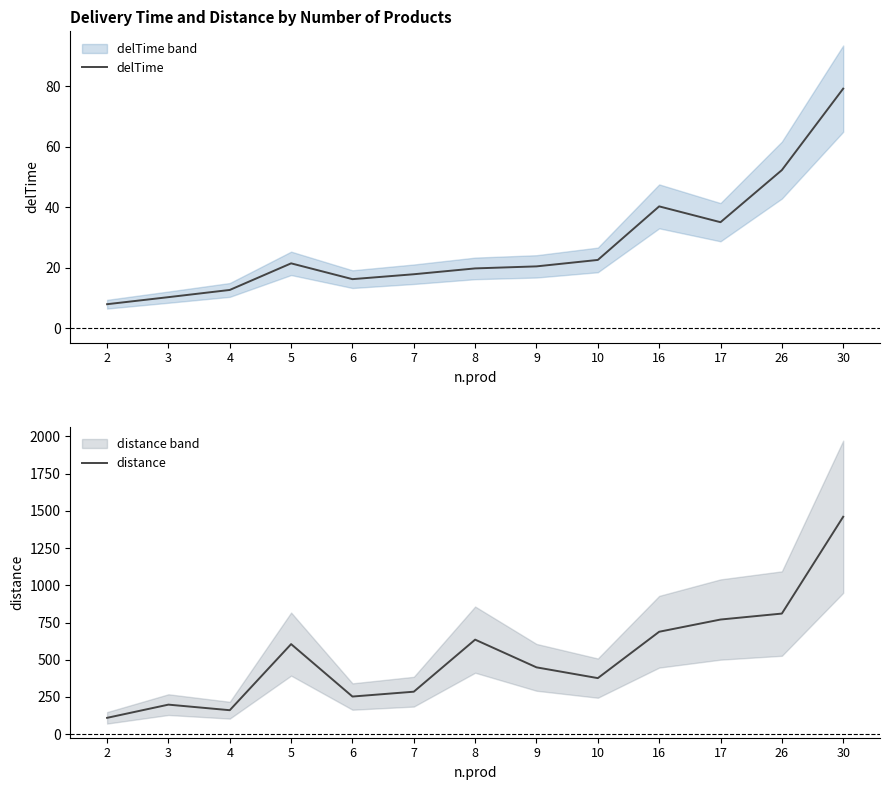

The delTime series shows 16.3 at 6. True or false?

True